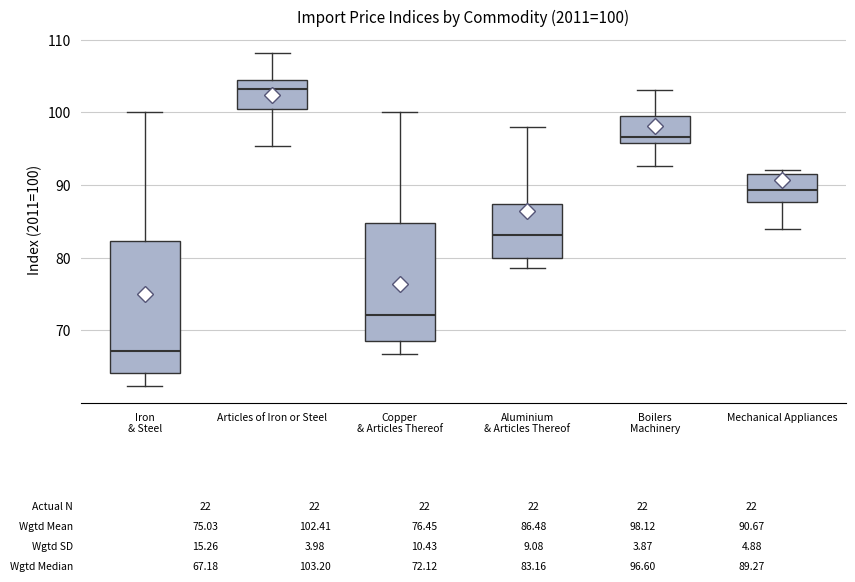

Which box has the highest median line?

Articles of Iron or Steel